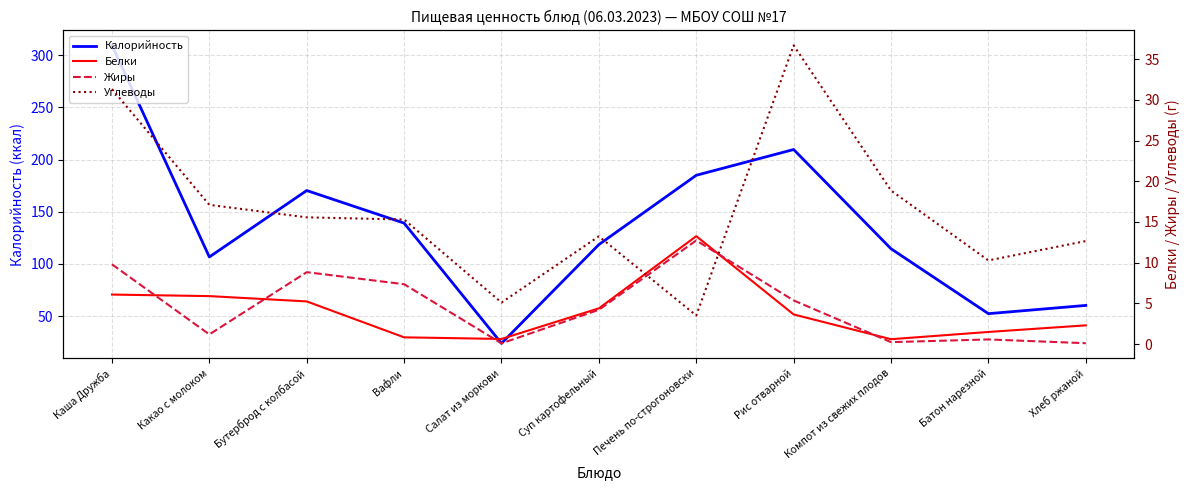

What is the sum of the Жиры values at Салат из моркови and Каша Дружба?

9.9